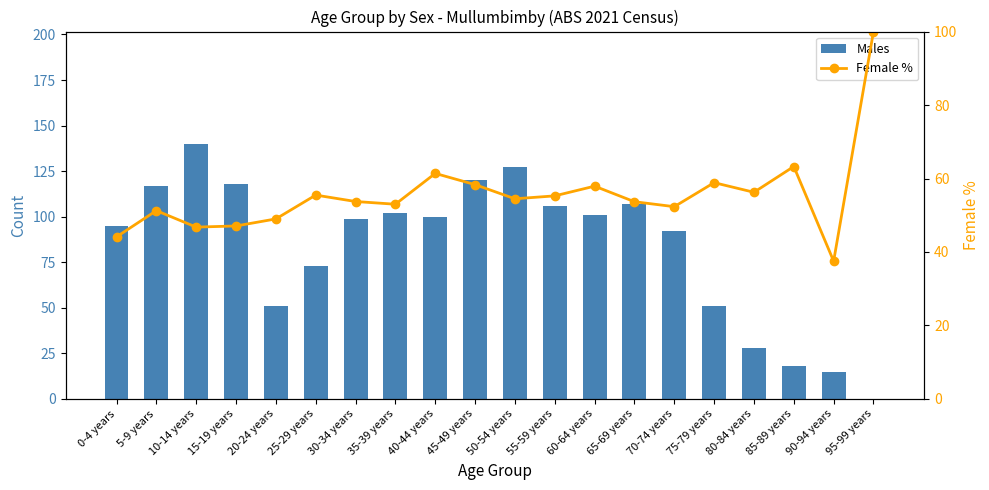

What is the highest value of the Males series?

140.0